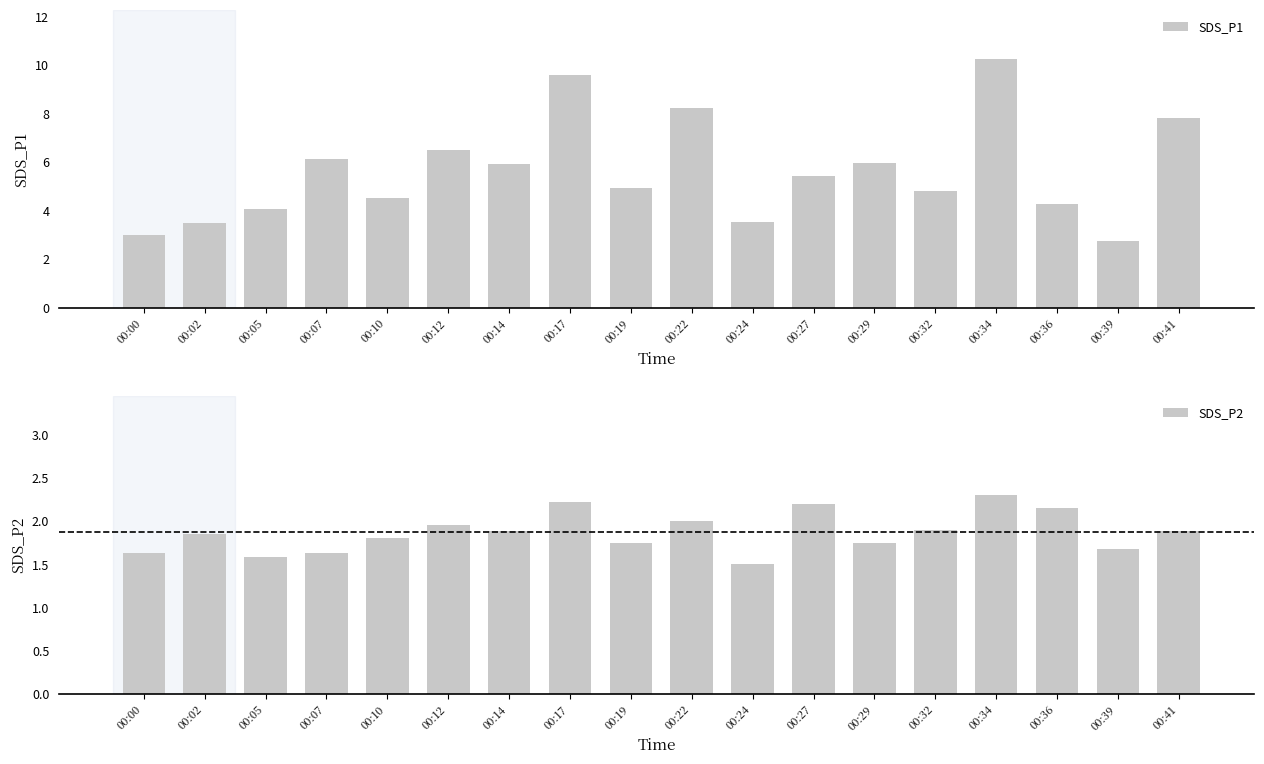

Read the SDS_P2 value at 00:32.

1.9